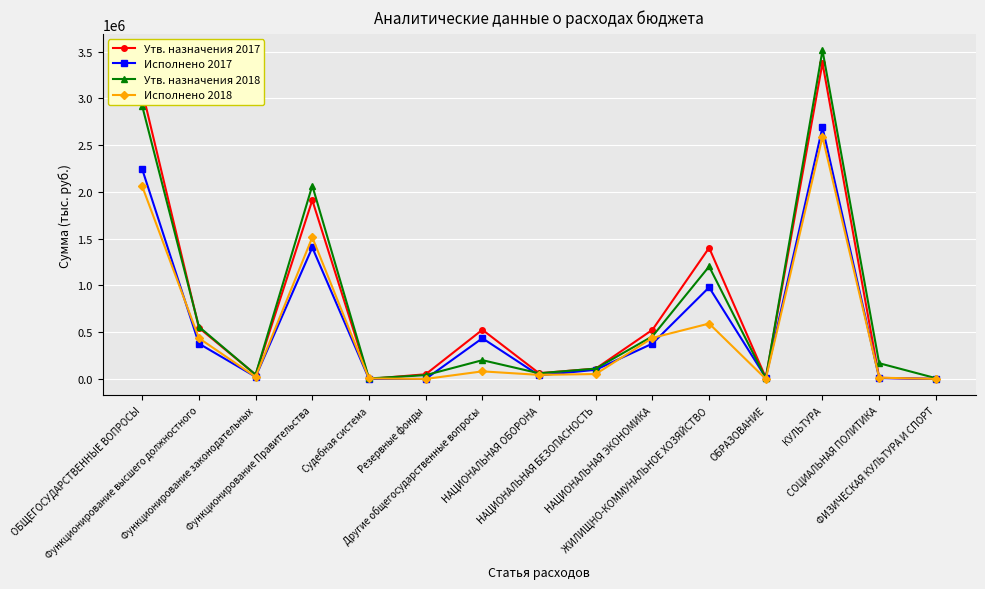

What is the difference between the second highest and second lowest values in the Исполнено 2018 series?

2058257.5